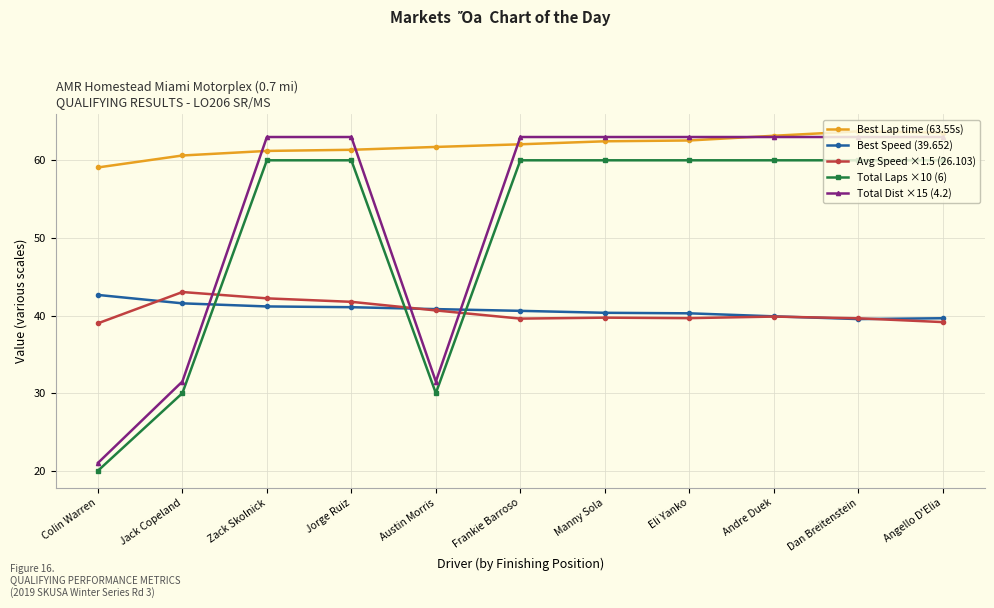

What is the minimum value shown in the chart?

20.0